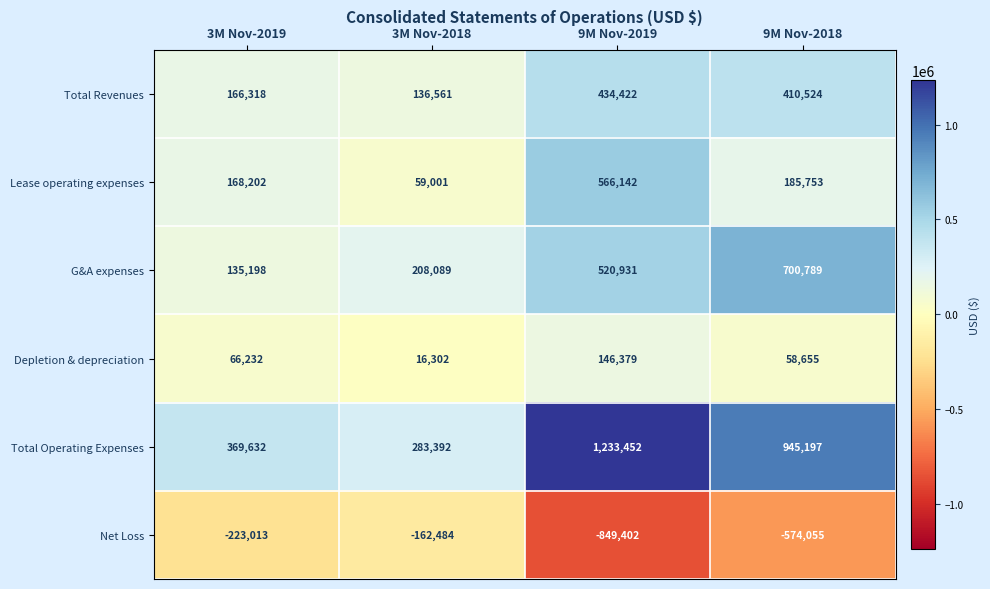

What is the difference between the G&A expenses values at 9M Nov-2019 and 3M Nov-2019?

385733